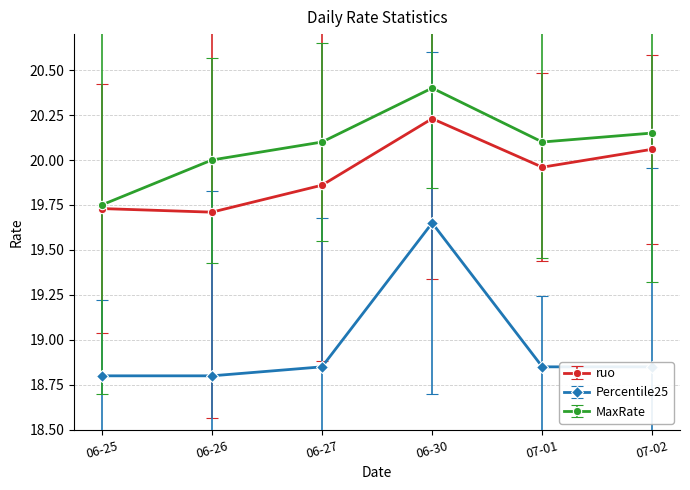

The value of ruo at 07-01 is 5.6. True or false?

False